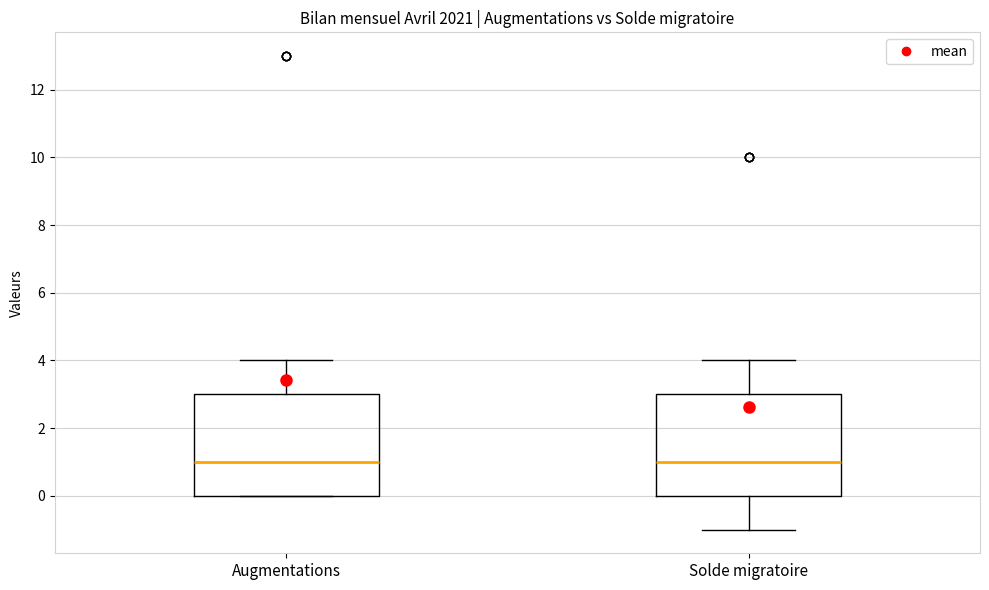

Reading left to right, read every box against the y-axis: the position of its median line, the range the box covers, and the ends of its whiskers. The values are not printed on the chart, so give them approximately, as read against the axis.

Augmentations: median 1, box 0 to 3, whiskers 0 to 4
Solde migratoire: median 1, box 0 to 3, whiskers -1 to 4